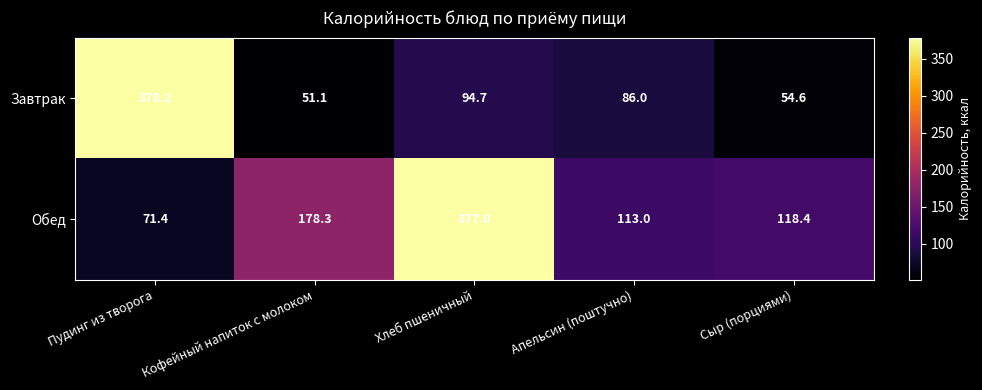

At which category does the chart reach its minimum across all series?

Кофейный напиток с молоком